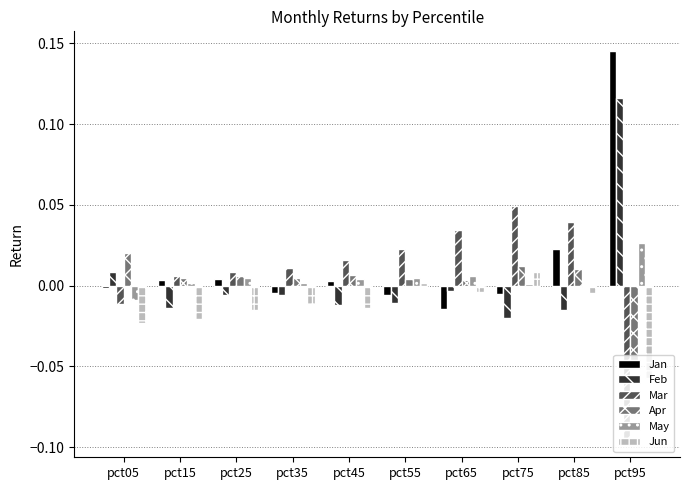

At which category is the sum across all series the highest?

pct95